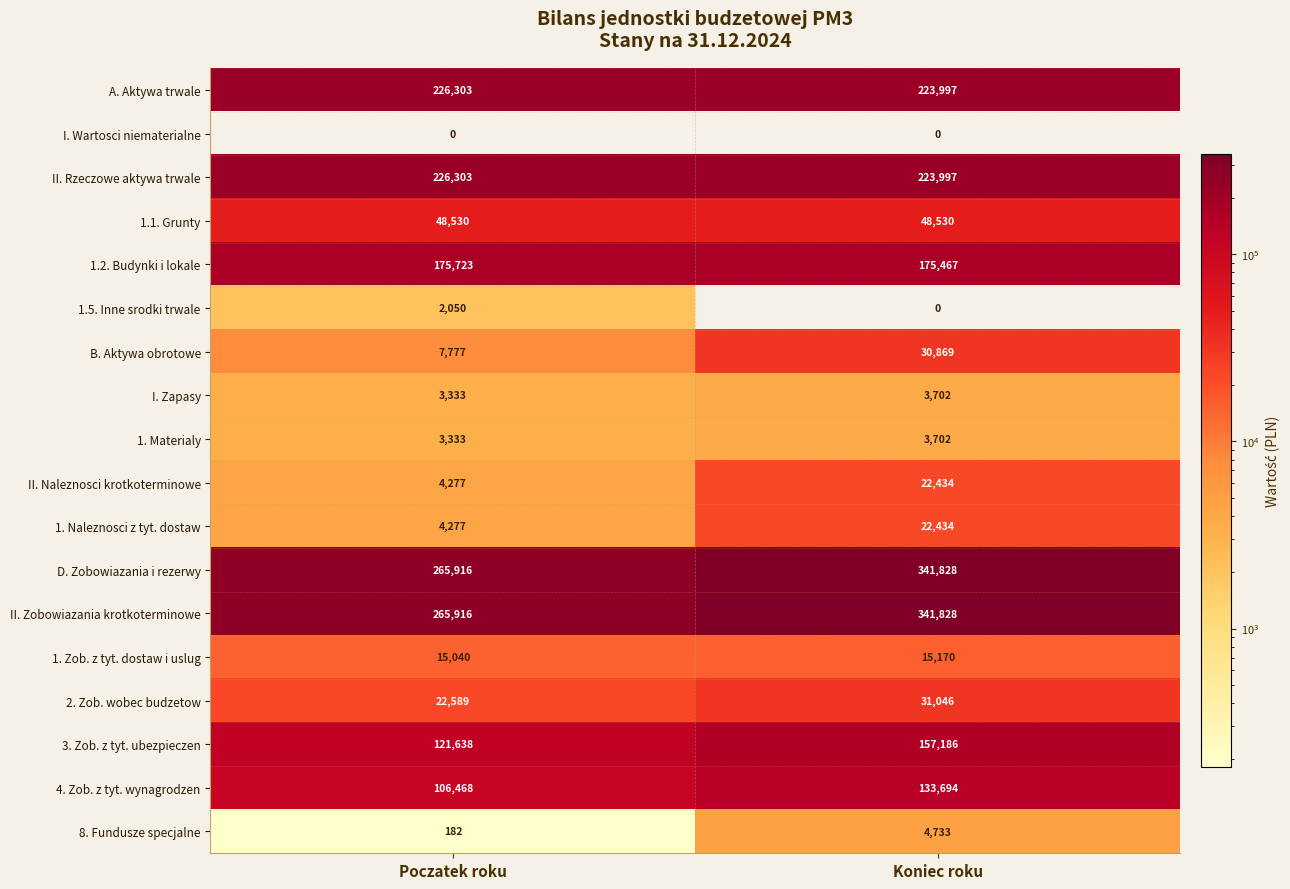

How many distinct data groups are displayed?

18